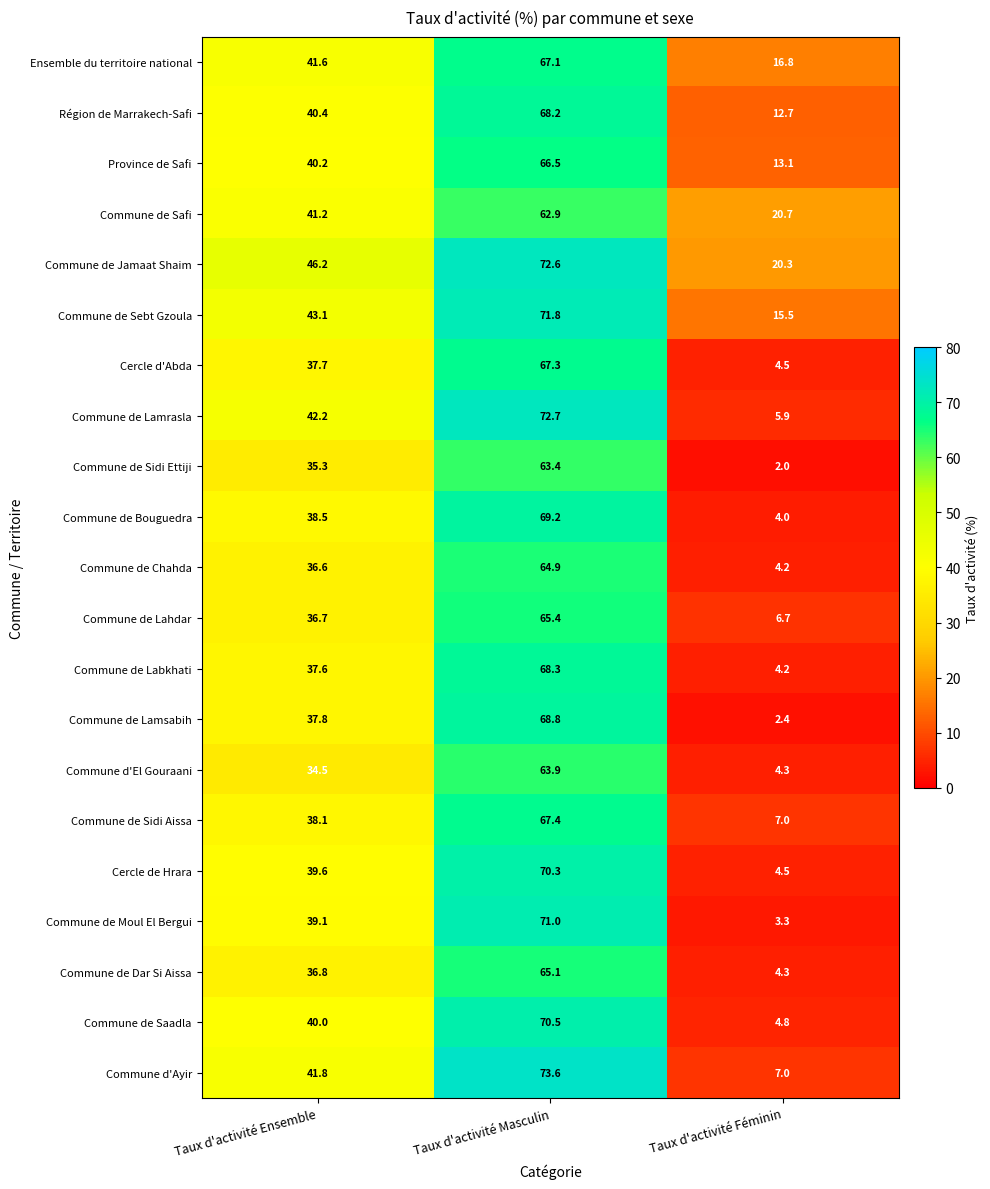

At which category is the sum across all series the highest?

Taux d'activité Masculin